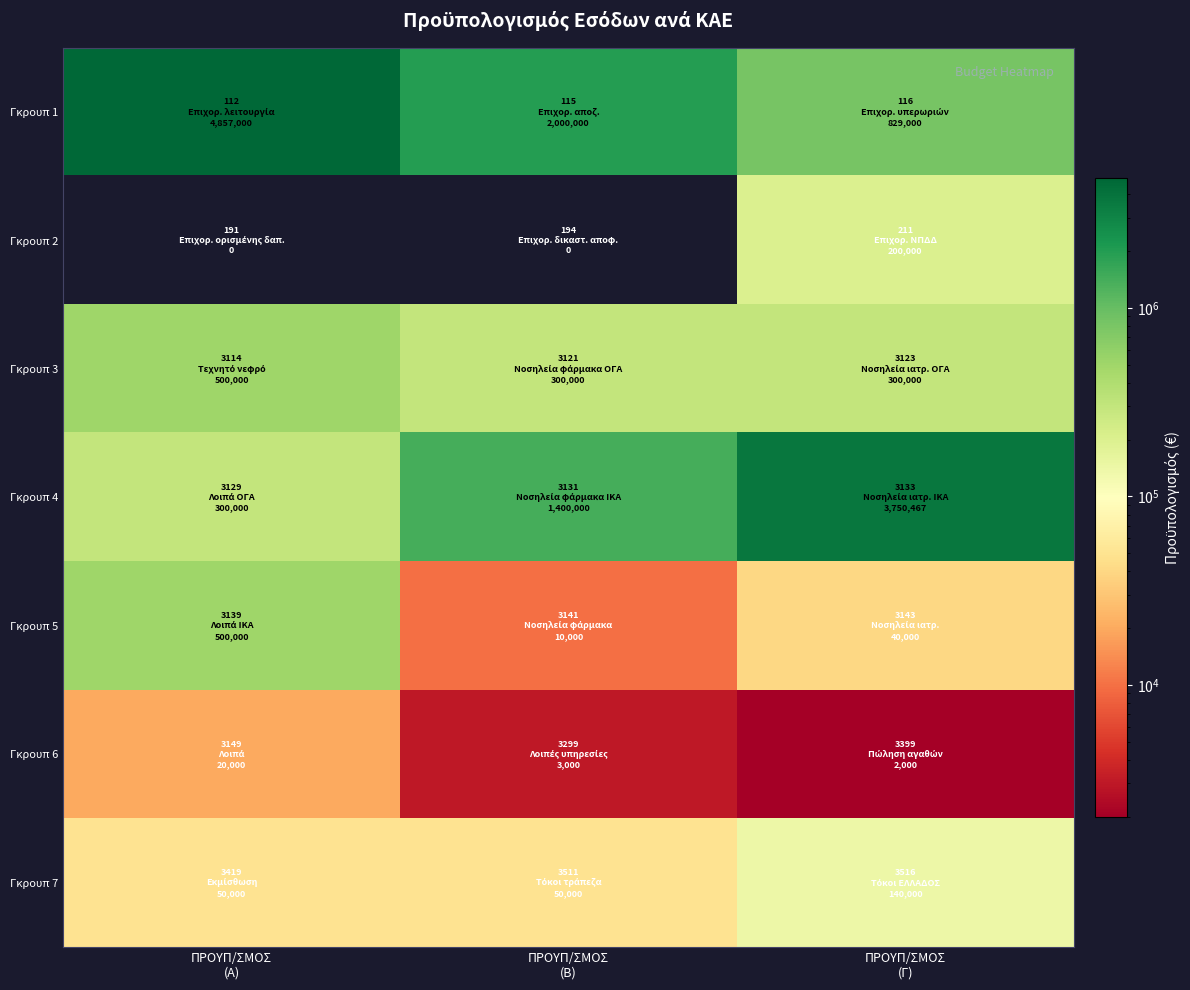

Reading left to right, list all the values displayed in this chart.

Γκρουπ 1: ΠΡΟΥΠ/ΣΜΟΣ
(Α)=4857000	ΠΡΟΥΠ/ΣΜΟΣ
(Β)=2000000	ΠΡΟΥΠ/ΣΜΟΣ
(Γ)=829000
Γκρουπ 2: ΠΡΟΥΠ/ΣΜΟΣ
(Α)=0	ΠΡΟΥΠ/ΣΜΟΣ
(Β)=0	ΠΡΟΥΠ/ΣΜΟΣ
(Γ)=200000
Γκρουπ 3: ΠΡΟΥΠ/ΣΜΟΣ
(Α)=500000	ΠΡΟΥΠ/ΣΜΟΣ
(Β)=300000	ΠΡΟΥΠ/ΣΜΟΣ
(Γ)=300000
Γκρουπ 4: ΠΡΟΥΠ/ΣΜΟΣ
(Α)=300000	ΠΡΟΥΠ/ΣΜΟΣ
(Β)=1400000	ΠΡΟΥΠ/ΣΜΟΣ
(Γ)=3750467
Γκρουπ 5: ΠΡΟΥΠ/ΣΜΟΣ
(Α)=500000	ΠΡΟΥΠ/ΣΜΟΣ
(Β)=10000	ΠΡΟΥΠ/ΣΜΟΣ
(Γ)=40000
Γκρουπ 6: ΠΡΟΥΠ/ΣΜΟΣ
(Α)=20000	ΠΡΟΥΠ/ΣΜΟΣ
(Β)=3000	ΠΡΟΥΠ/ΣΜΟΣ
(Γ)=2000
Γκρουπ 7: ΠΡΟΥΠ/ΣΜΟΣ
(Α)=50000	ΠΡΟΥΠ/ΣΜΟΣ
(Β)=50000	ΠΡΟΥΠ/ΣΜΟΣ
(Γ)=140000